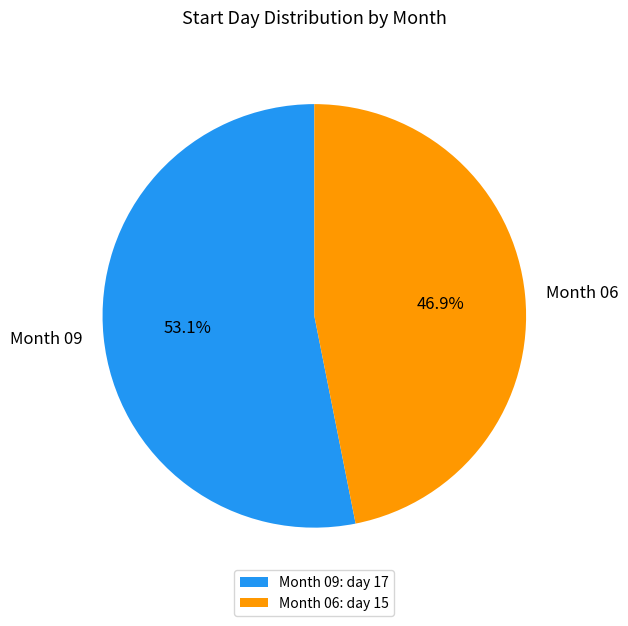

Count the number of slices in the pie.

2